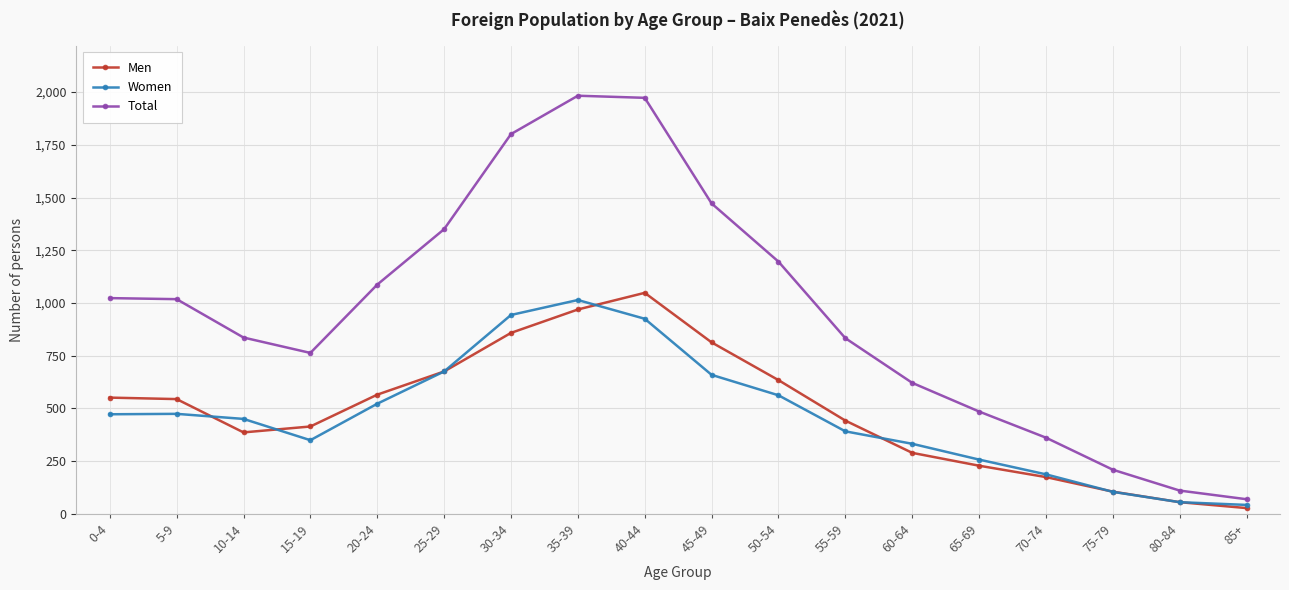

Which series changed the most between 10-14 and 60-64?

Total